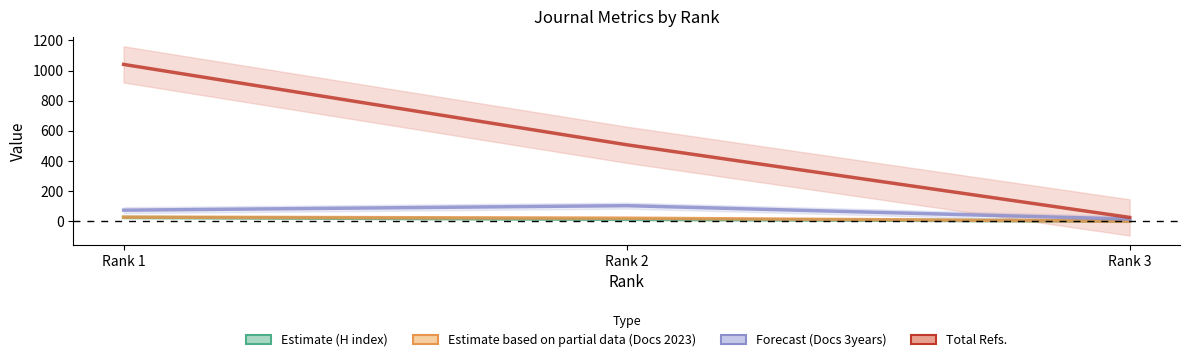

True or false: Reference total has a value of 26 at Rank 3.

True